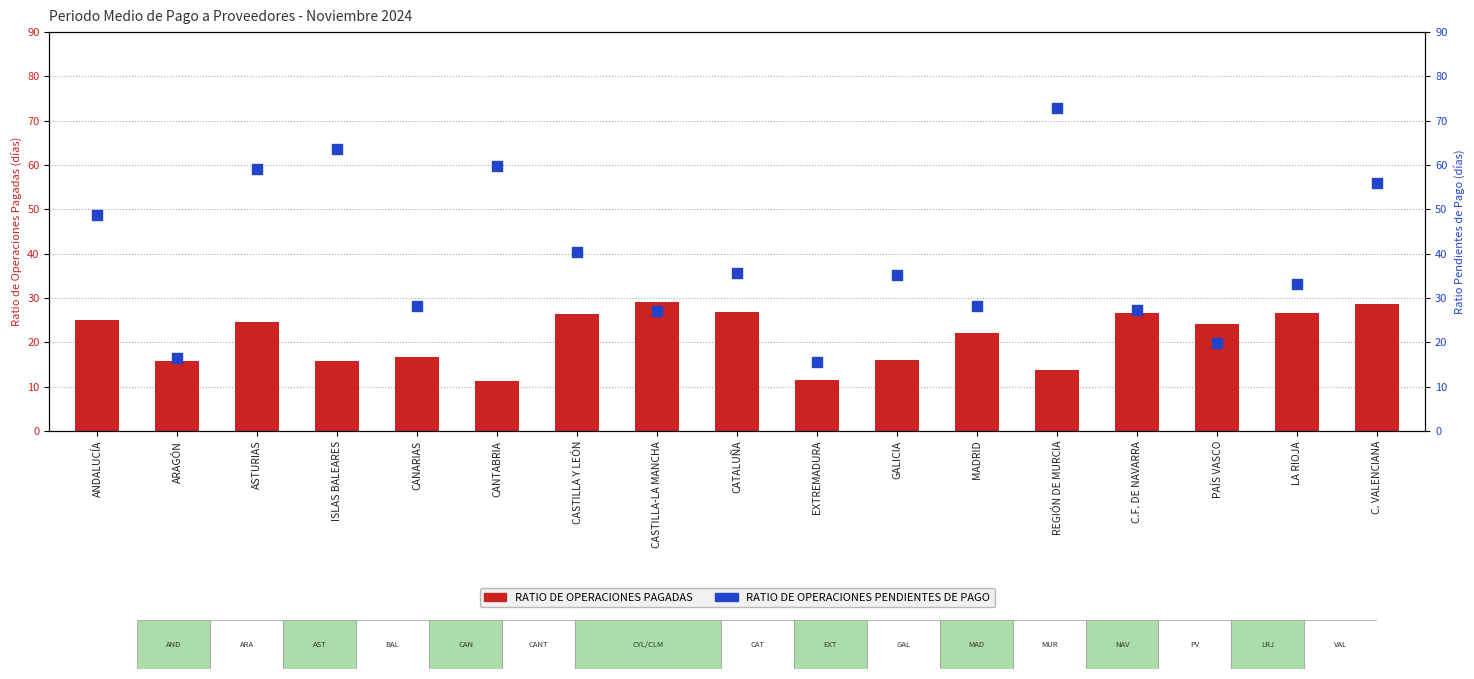

Is the value of RATIO DE OPERACIONES PENDIENTES at REGIÓN DE MURCIA greater than the value of RATIO DE OPERACIONES PAGADAS at C. VALENCIANA?

Yes